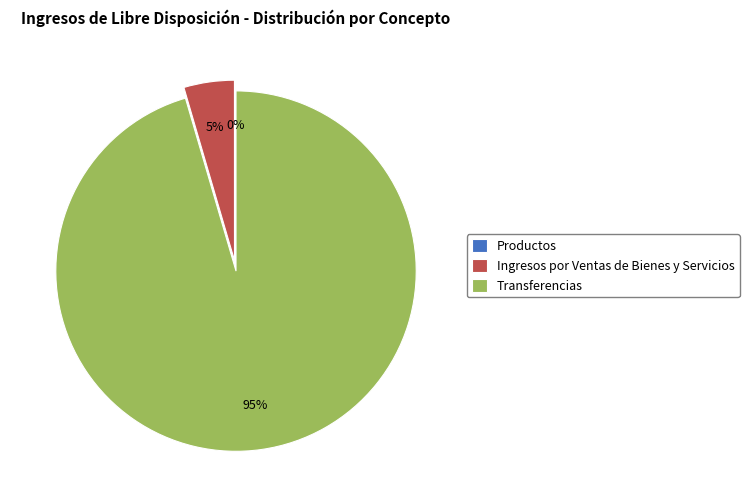

Does Transferencias represent more than half of the total?

Yes